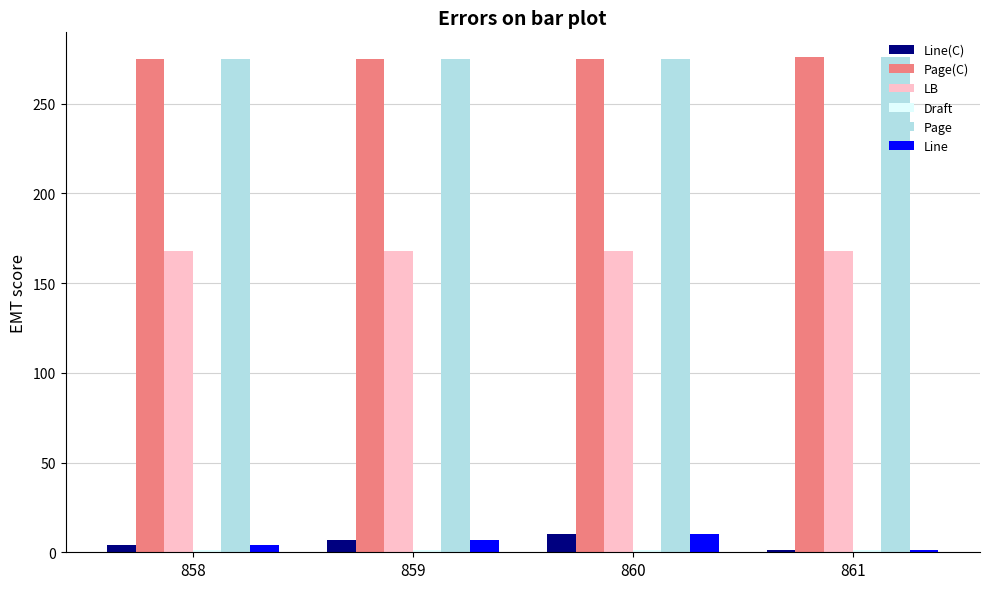

How many values in the Page series exceed 275?

1